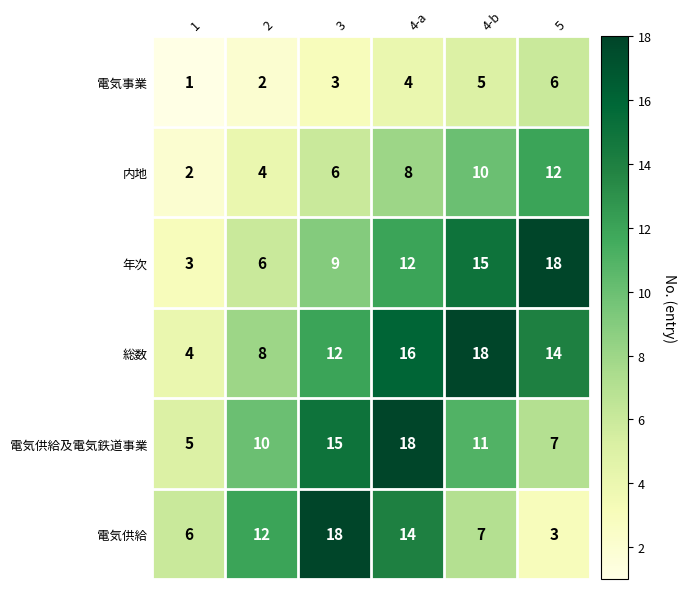

The 電気供給 series shows 8 at 1. True or false?

False